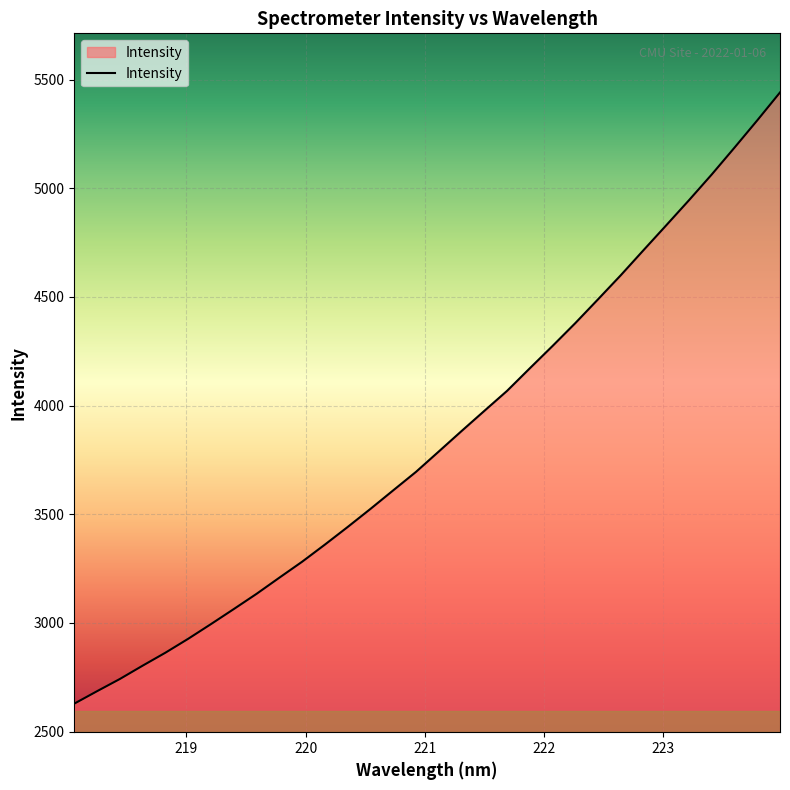

What is the smallest value displayed?

2628.3